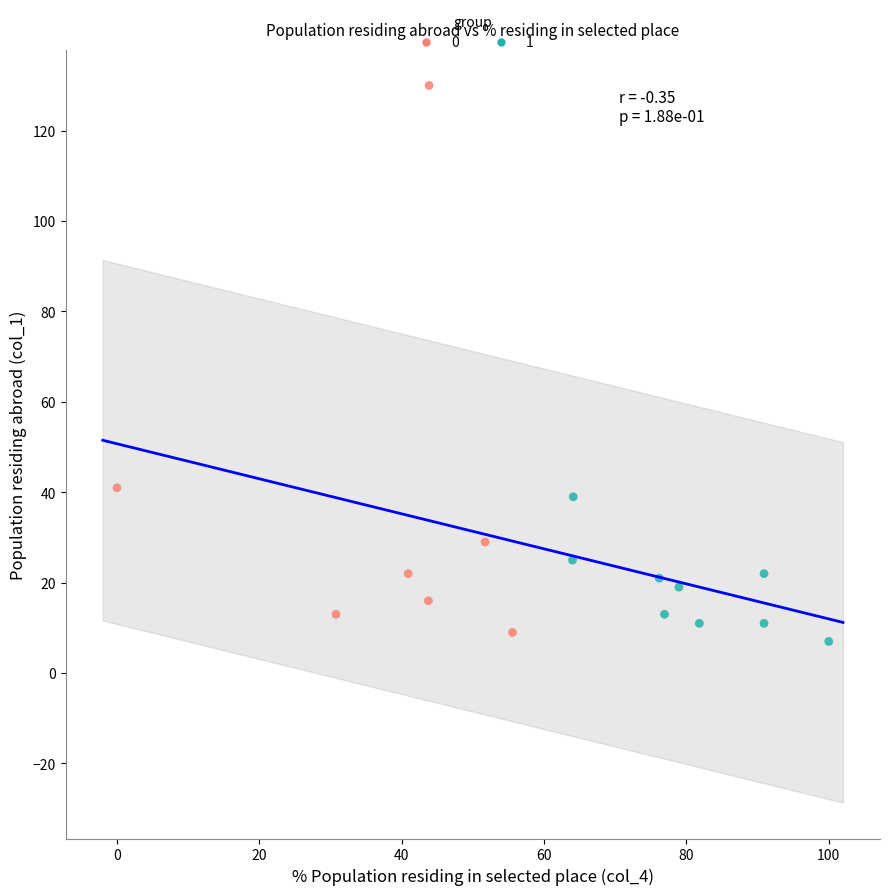

What are all the series names shown in the legend?

0, 1